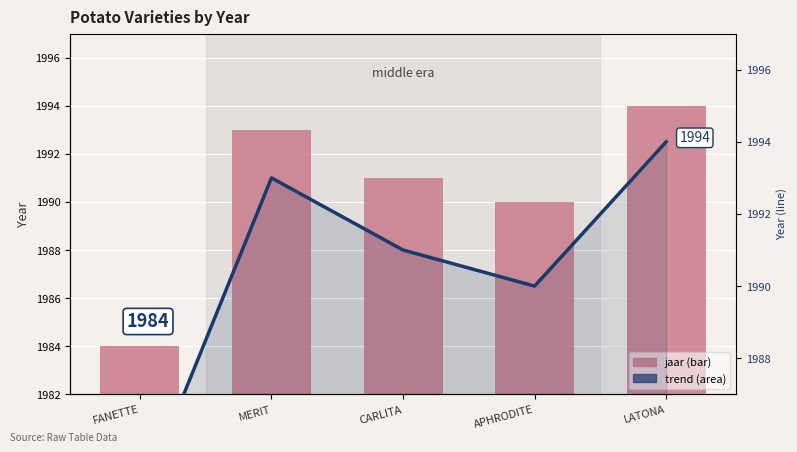

Which label corresponds to the smallest value in the chart?

FANETTE